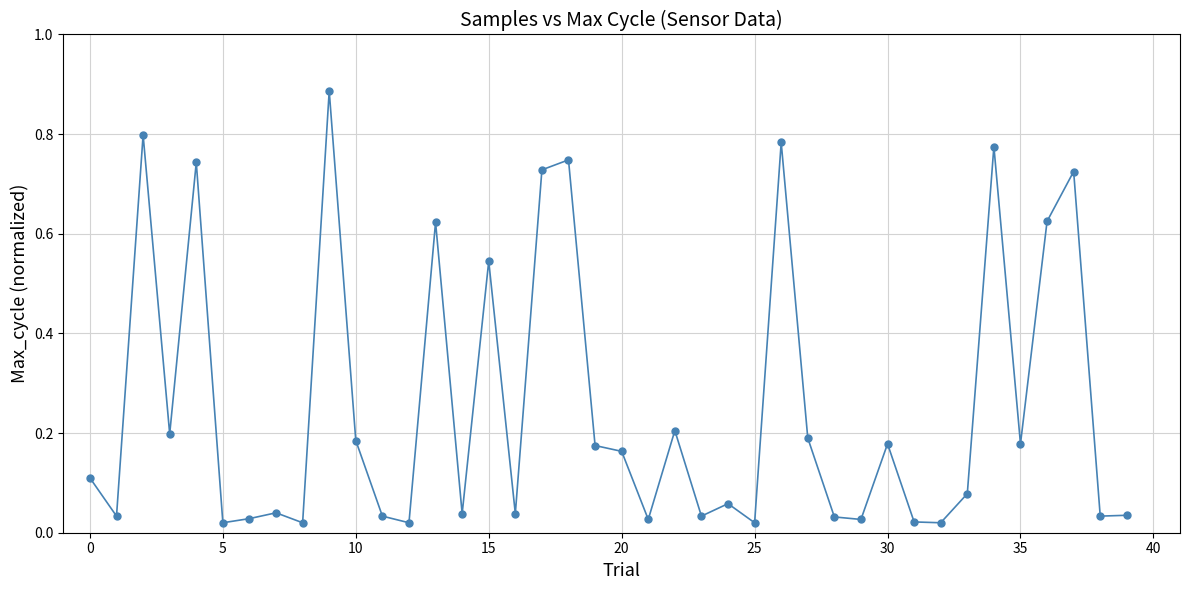

What is the average value?

0.3